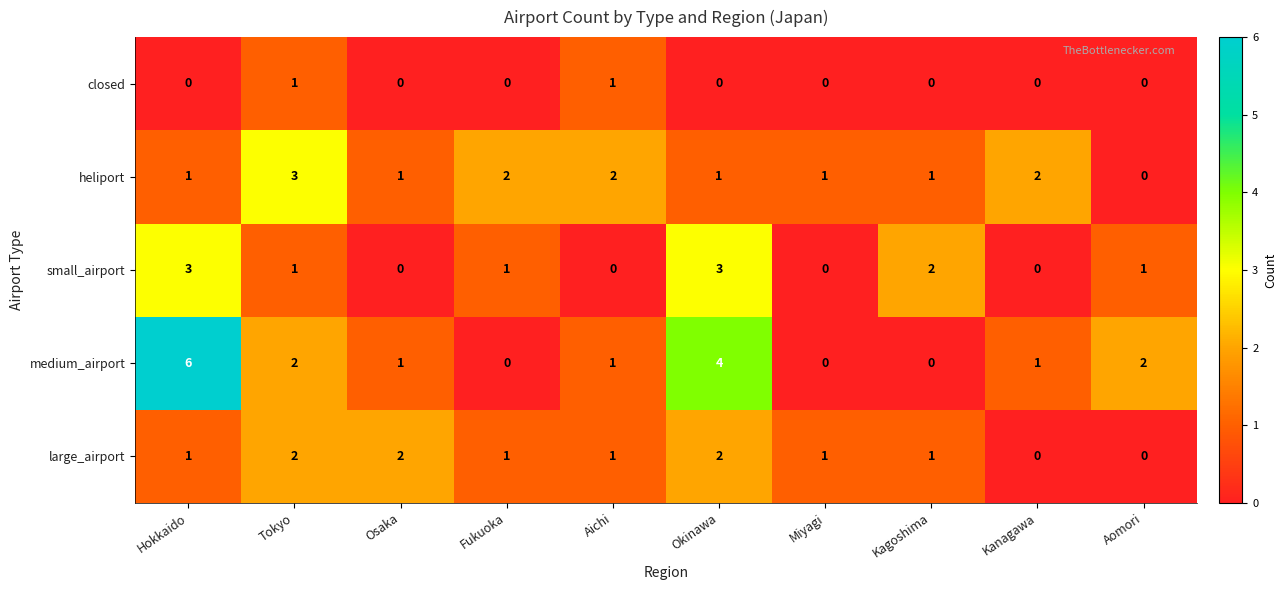

What is the greatest value displayed?

6